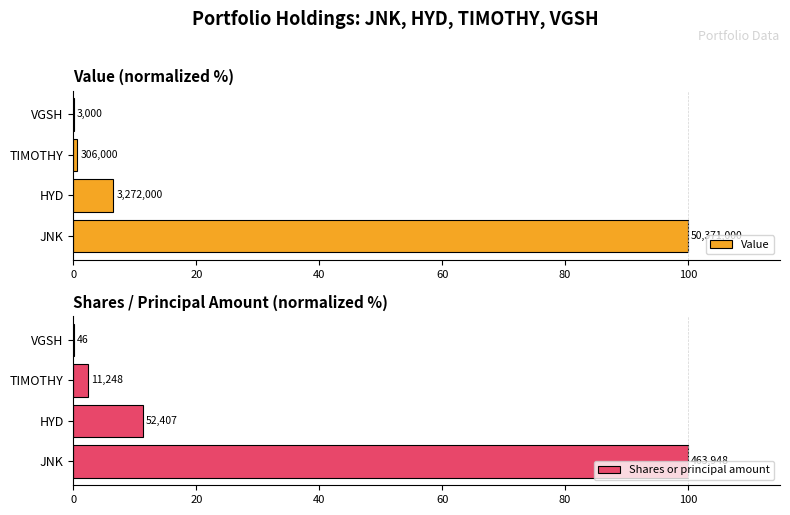

List the series in order of their overall mean, lowest first.

Value, Shares or principal amount